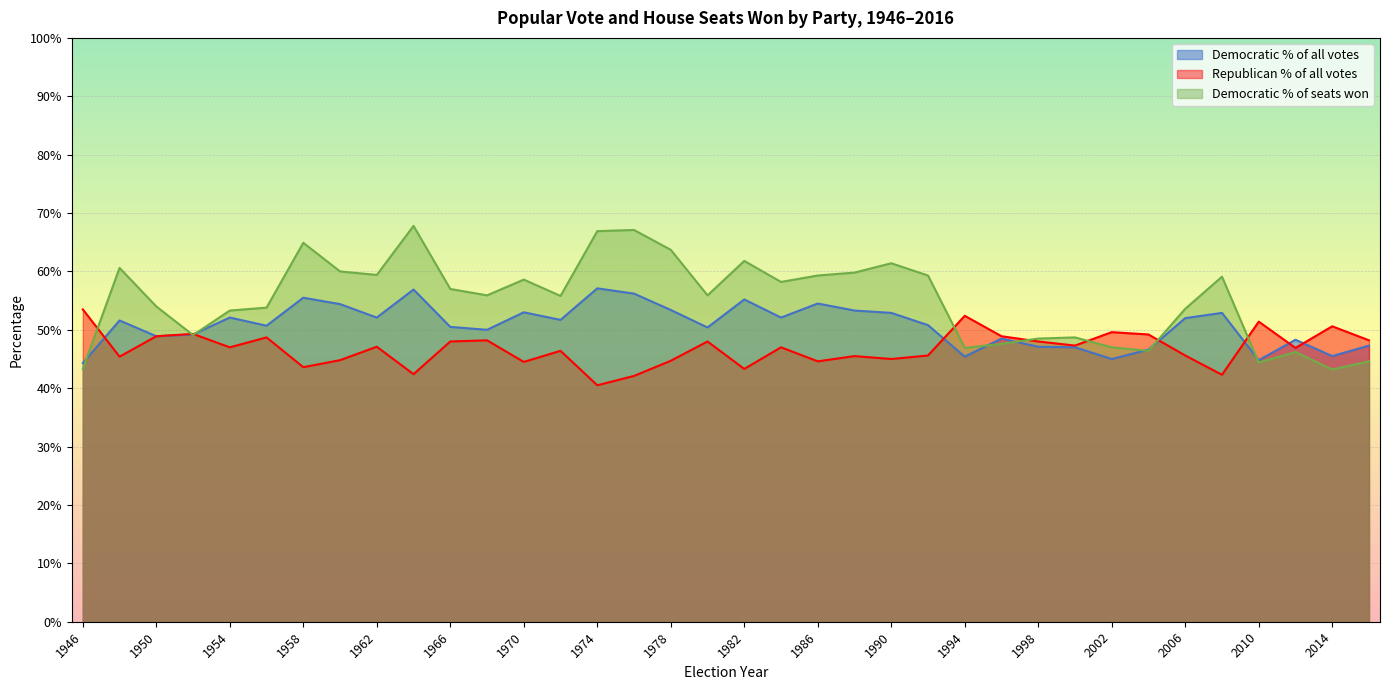

List the series in order of their peak value, highest first.

Democratic % of seats won, Democratic % of all votes, Republican % of all votes